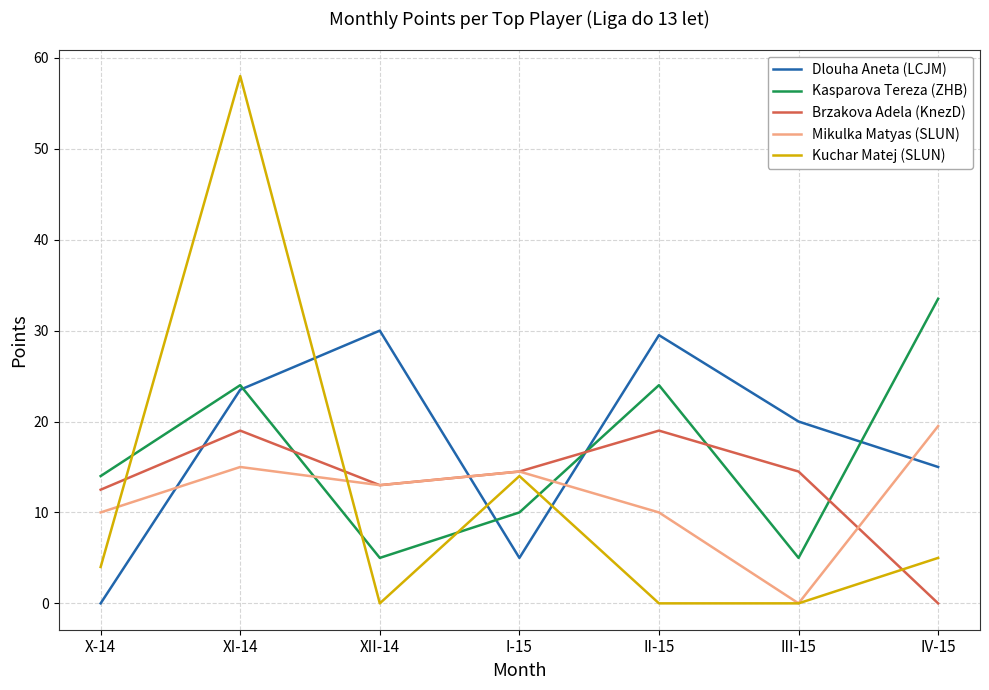

Which series changed the most between XII-14 and I-15?

Dlouha Aneta (LCJM)